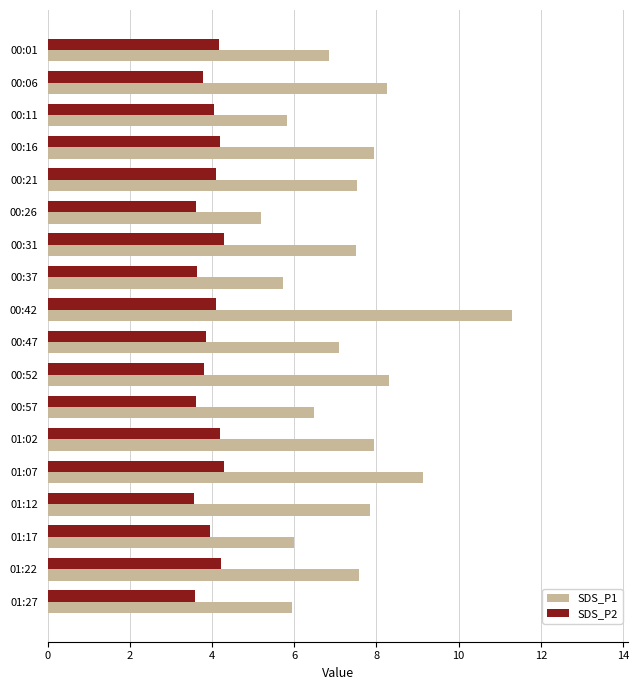

Which series has the widest spread of values?

SDS_P1